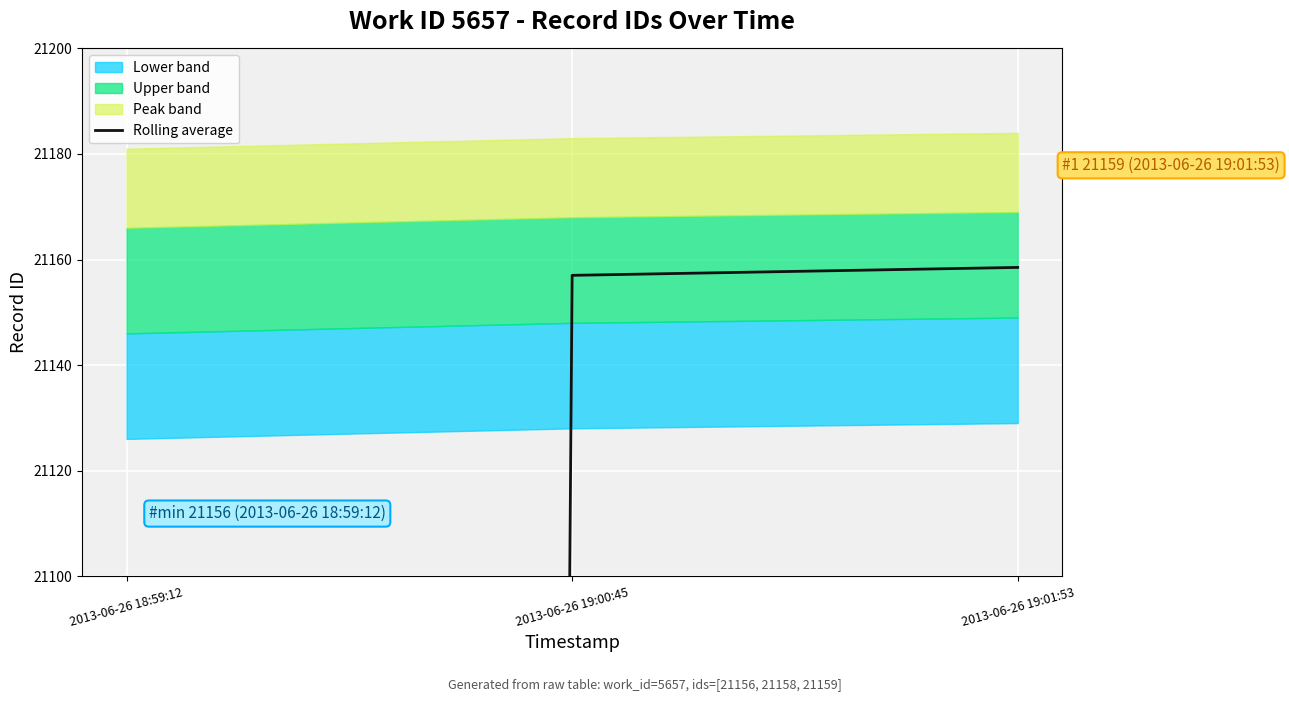

What is the label of the 1st point from the left?

2013-06-26 18:59:12